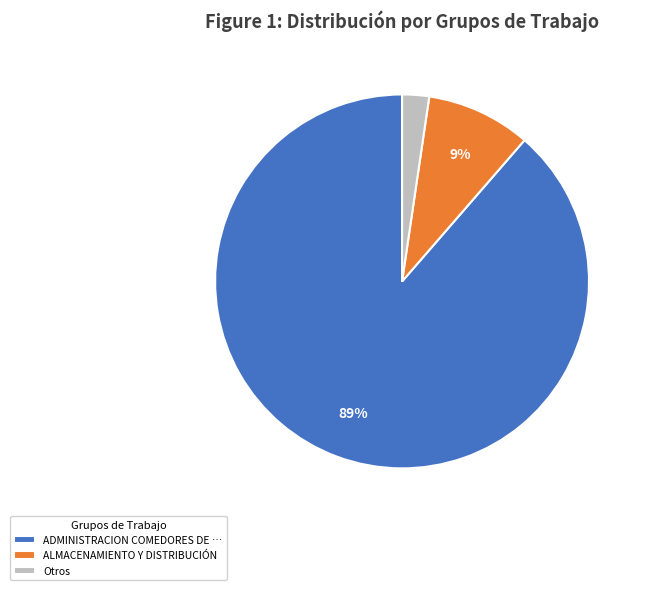

Is the sum of Otros and ADMINISTRACION COMEDORES DE … greater than half?

Yes